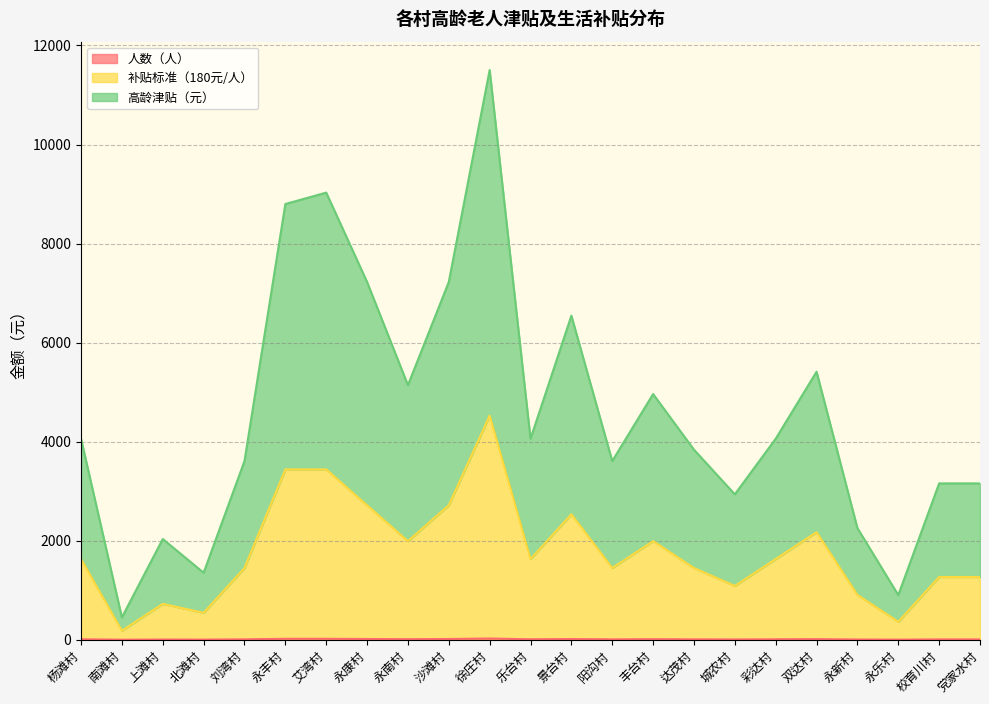

Reading left to right, what are all the values shown in this chart?

人数（人）: 9	1	4	3	8	19	19	15	11	15	25	9	14	8	11	8	6	9	12	5	2	7	7
补贴标准（180元/人）: 1629	181	724	543	1448	3439	3439	2715	1991	2715	4525	1629	2534	1448	1991	1448	1086	1629	2172	905	362	1267	1267
高龄津贴（元）: 4059	451	2034	1353	3608	8799	9029	7225	5141	7225	11505	4059	6544	3608	4961	3838	2936	4059	5412	2255	902	3157	3157